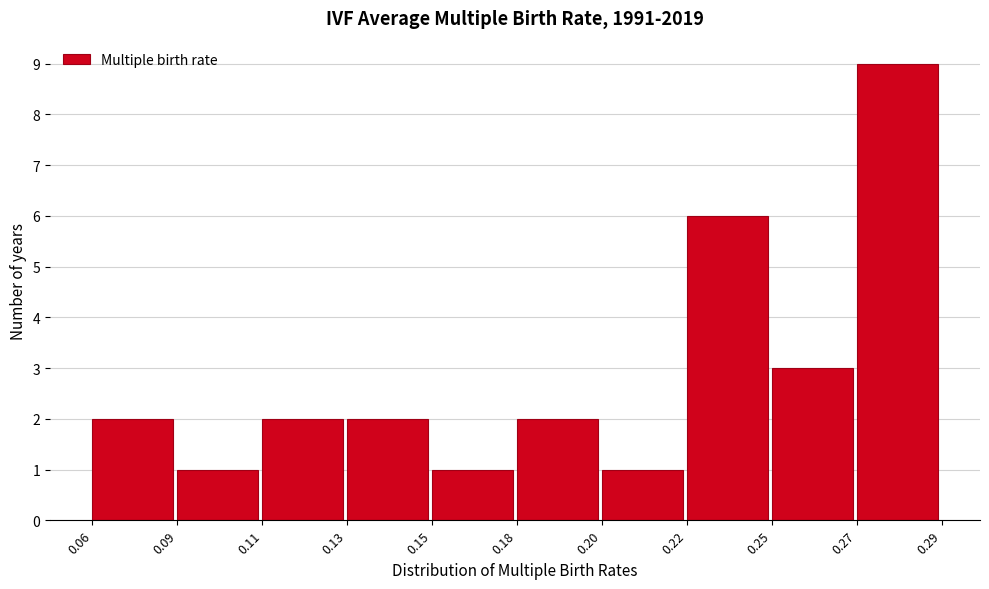

Reading right to left, transcribe all the data shown in this chart.

0.27=9	0.25=3	0.22=6	0.20=1	0.18=2	0.15=1	0.13=2	0.11=2	0.09=1	0.06=2